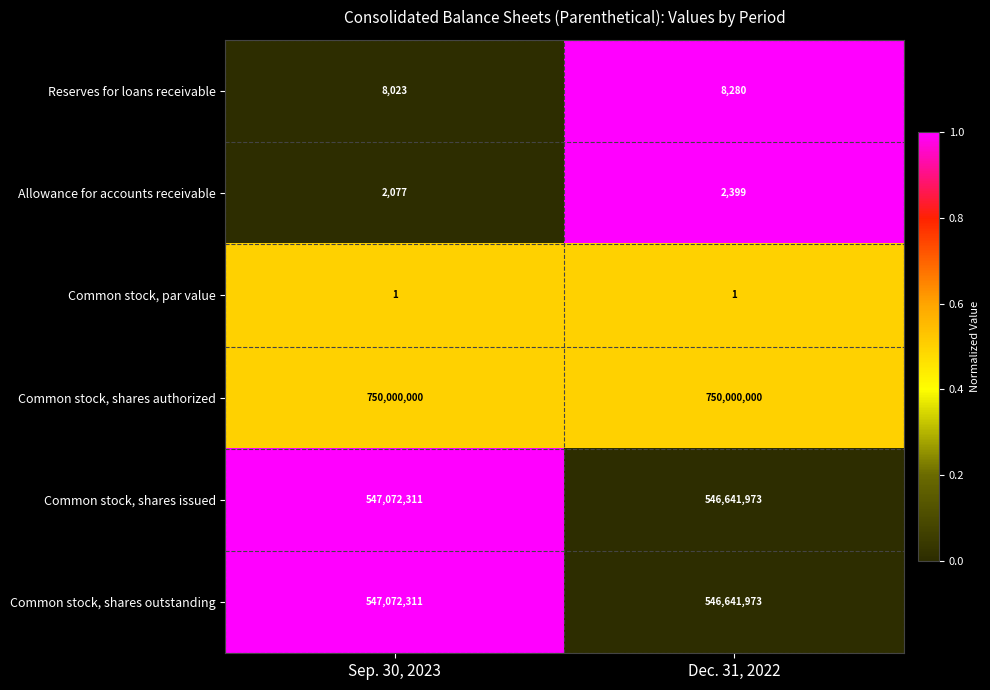

The value of Common stock, shares authorized at Sep. 30, 2023 is 294731657. True or false?

False